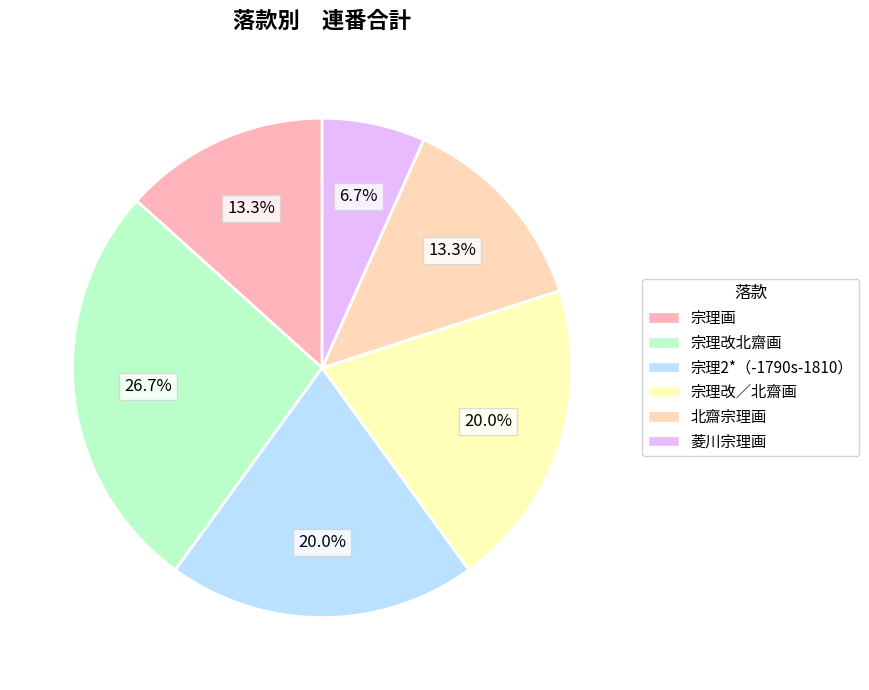

To the nearest percent, what is the combined percentage of 北齋宗理画 and 宗理改／北齋画?

33%